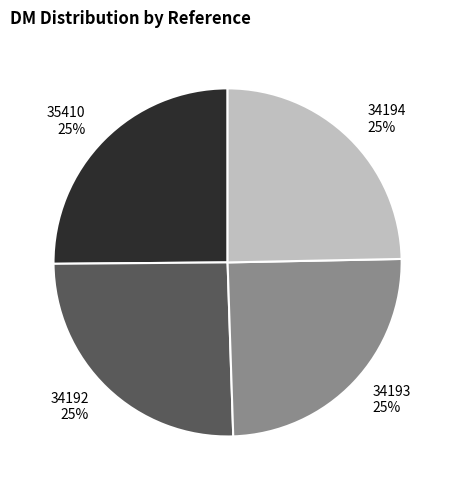

To the nearest percent, what is the combined percentage of 34192 and 34194?

50%